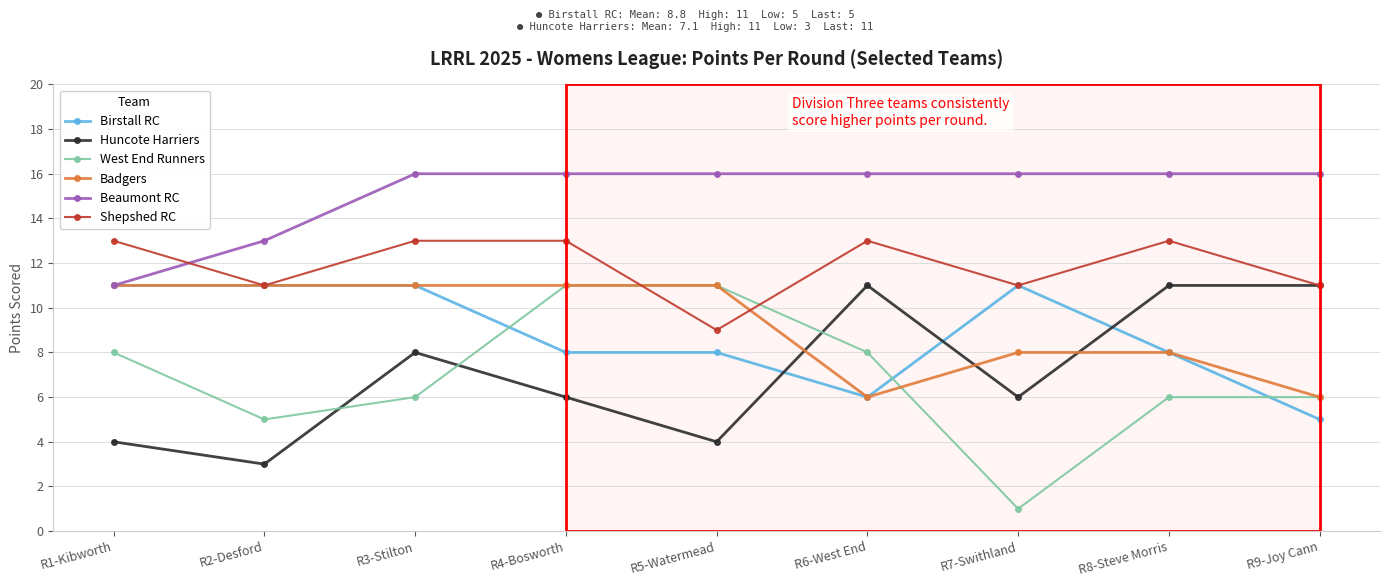

What is the label of the 4th point from the right?

R6-West End